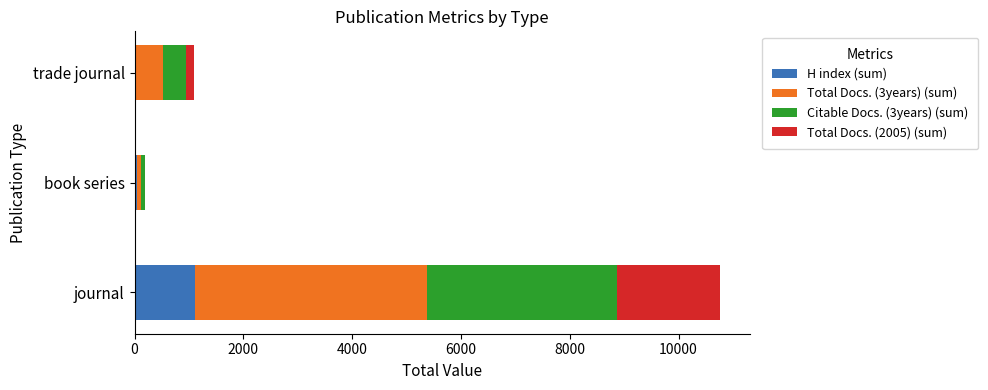

At which category is the sum across all series the highest?

journal